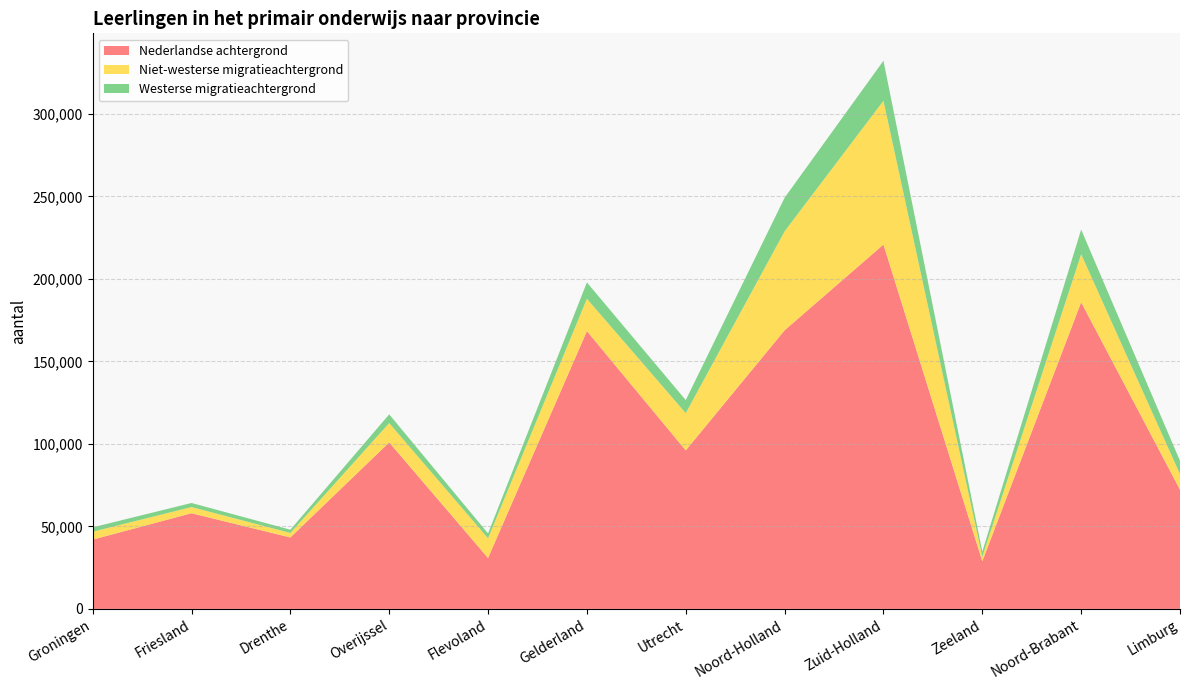

Reading left to right, transcribe all the data shown in this chart.

Nederlandse achtergrond: 42009	57987	43314	100928	30863	168402	96074	168864	220841	28879	185873	72236
Niet-westerse migratieachtergrond: 4754	3748	2710	11705	11927	19591	22581	59979	87141	2765	29101	9448
Westerse migratieachtergrond: 2664	2464	1961	5291	2951	9895	7895	20365	24253	3068	14940	8070